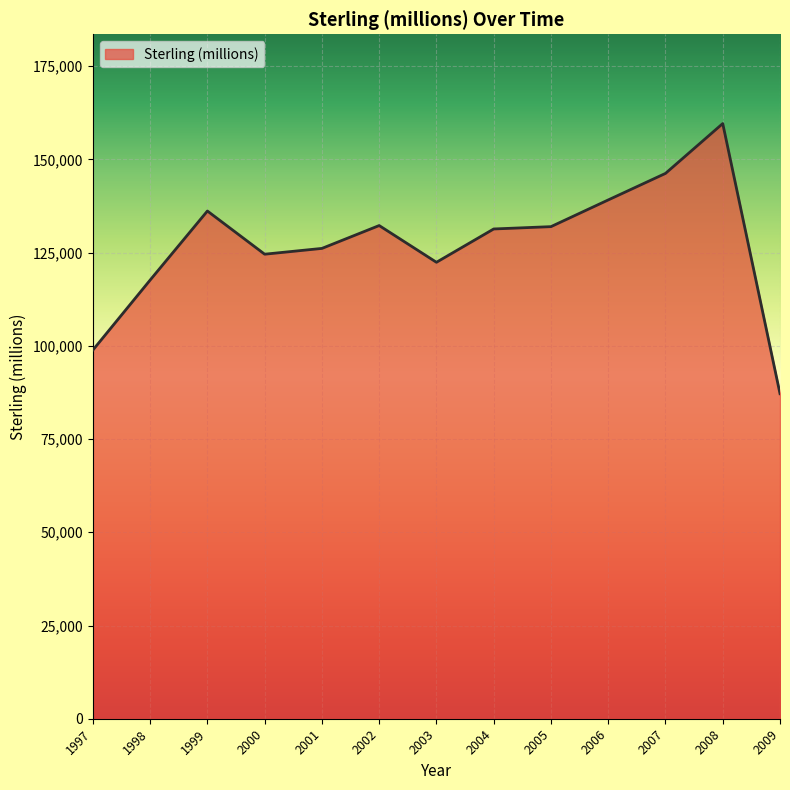

What is the greatest value displayed?

159596